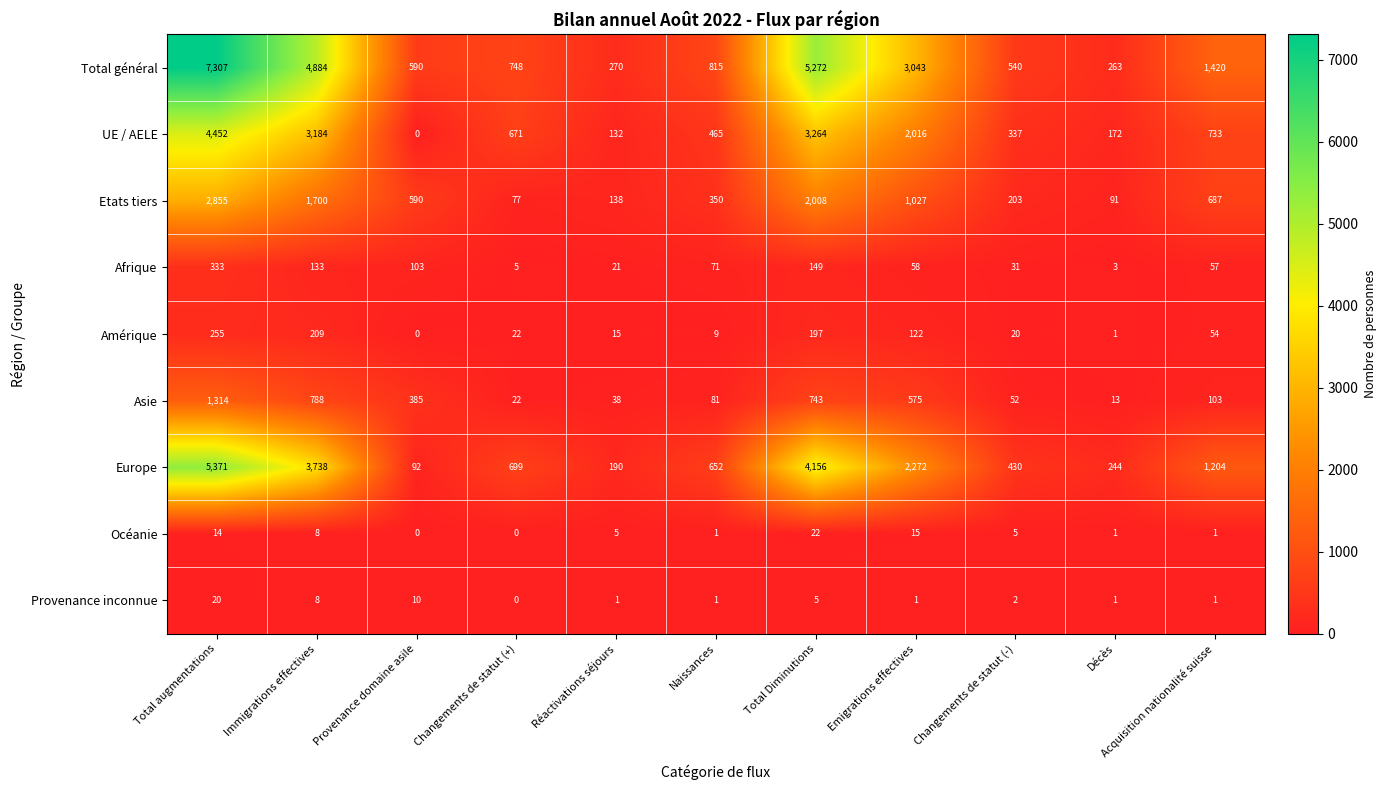

Which category has the lowest value in the Provenance inconnue series?

Changements de statut (+)